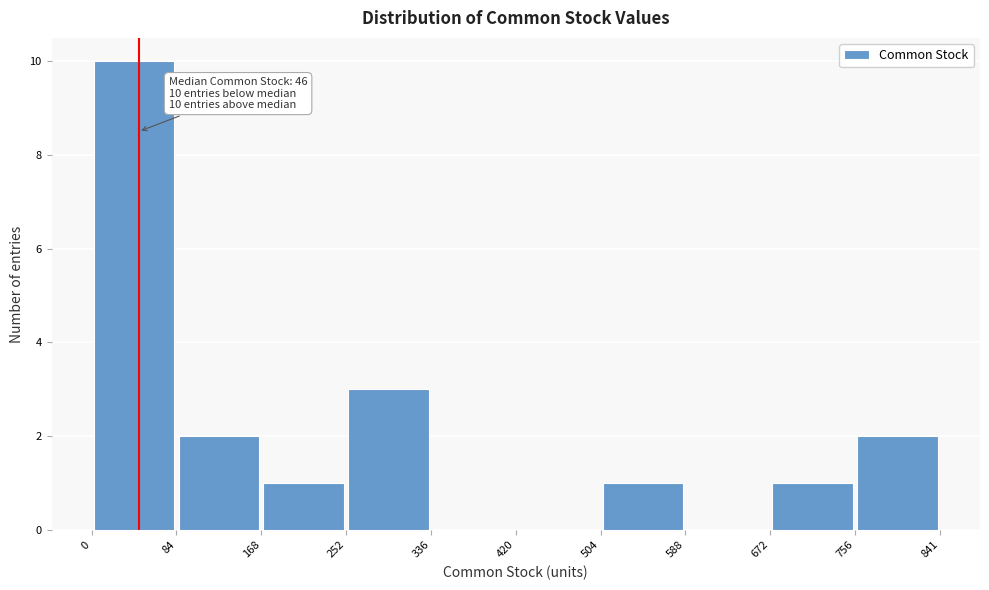

Over which range of the x-axis is the bar tallest?

0 to 84